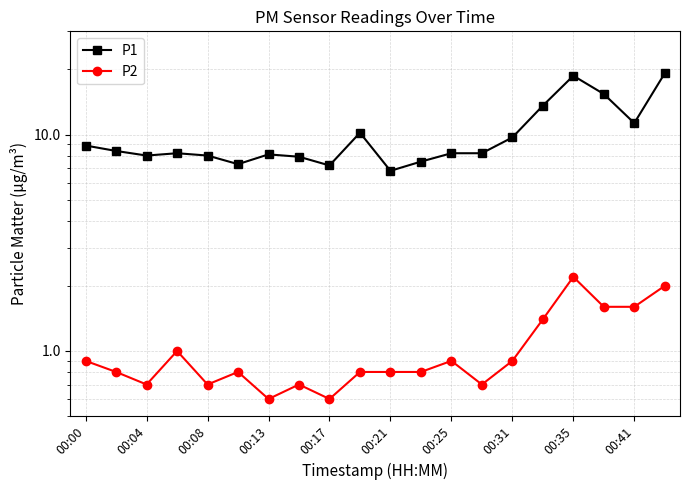

What is the maximum value for P1?

19.2